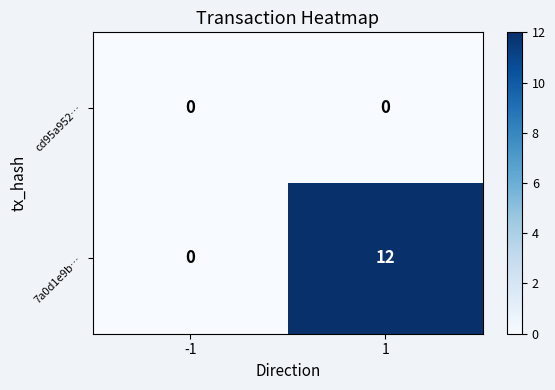

Rank the categories by 7a0d1e9b… value from highest to lowest.

1, -1